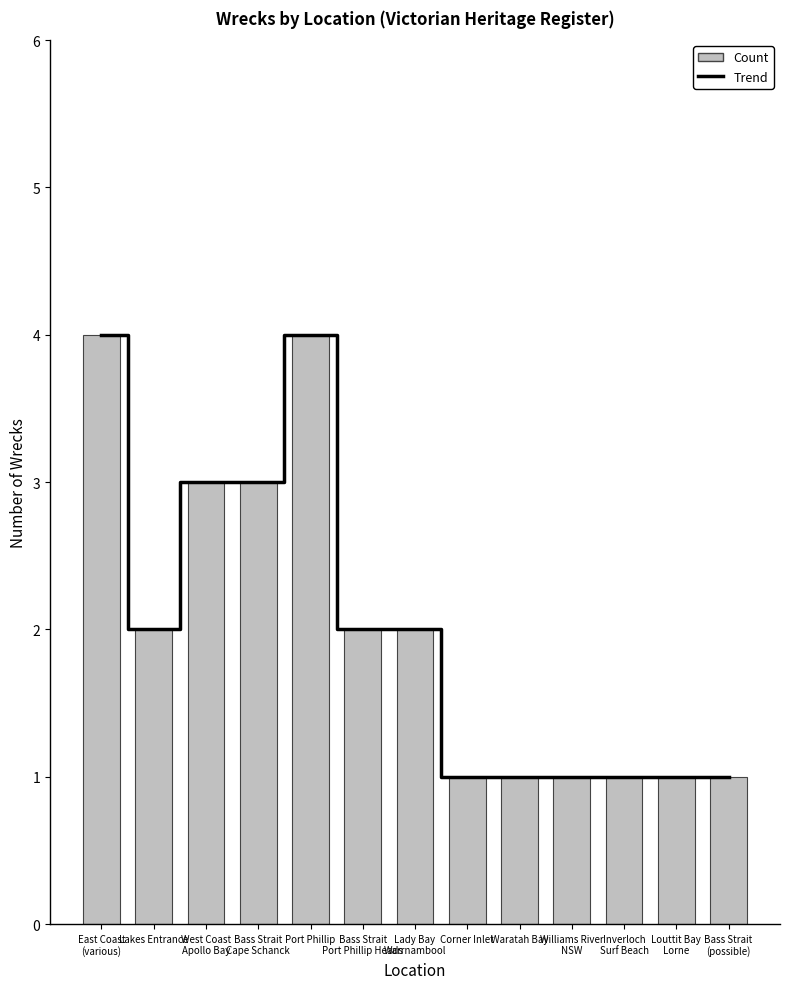

True or false: Count has a value of 2 at Bass Strait
Port Phillip Heads.

True